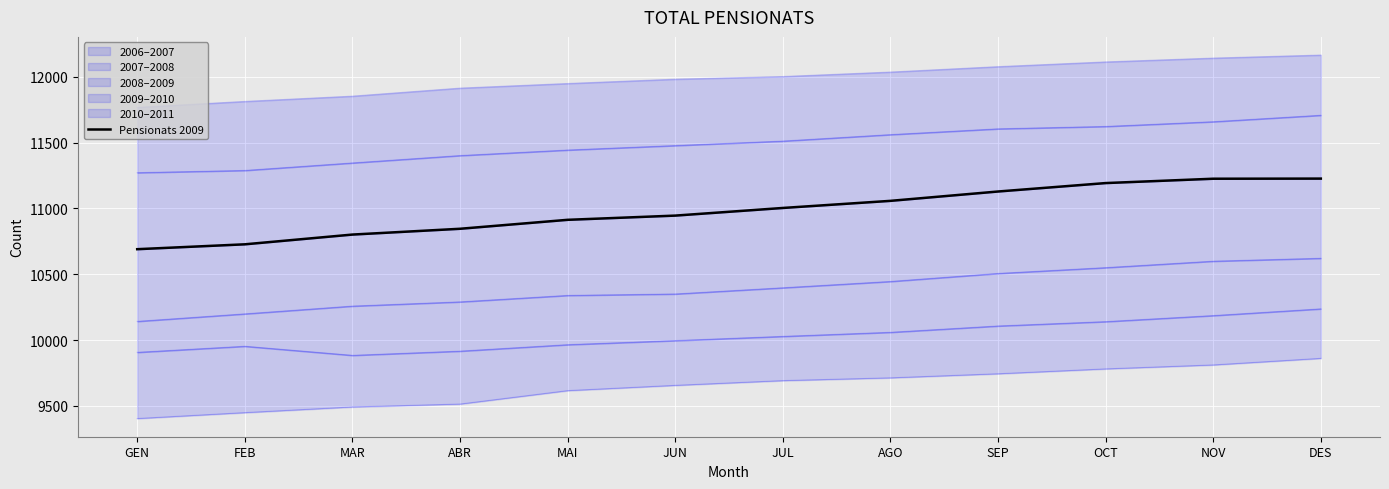

How many data points are above 11003?

5